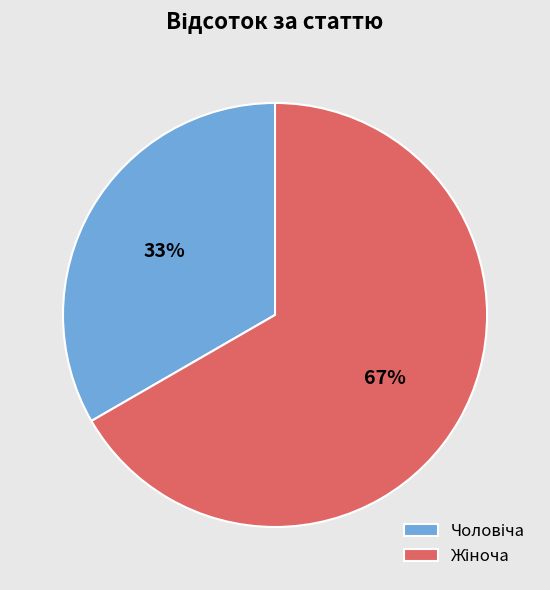

Is there a majority slice in this chart?

Yes